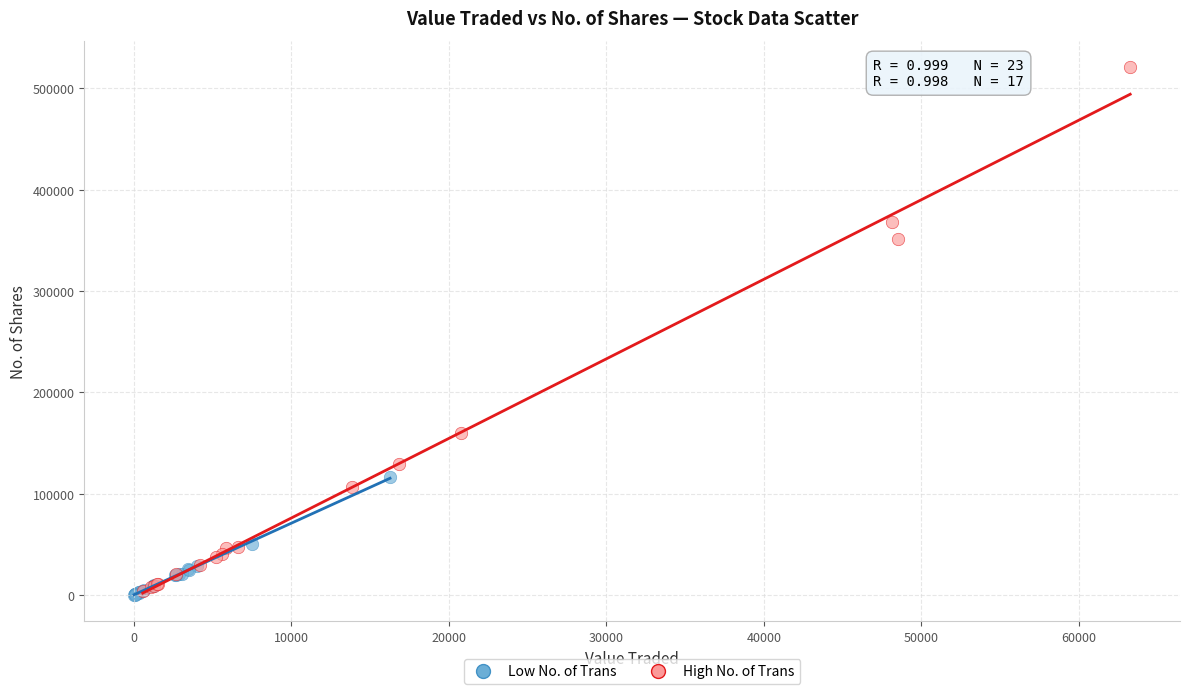

Which series contains the highest Y value?

High No. of Trans